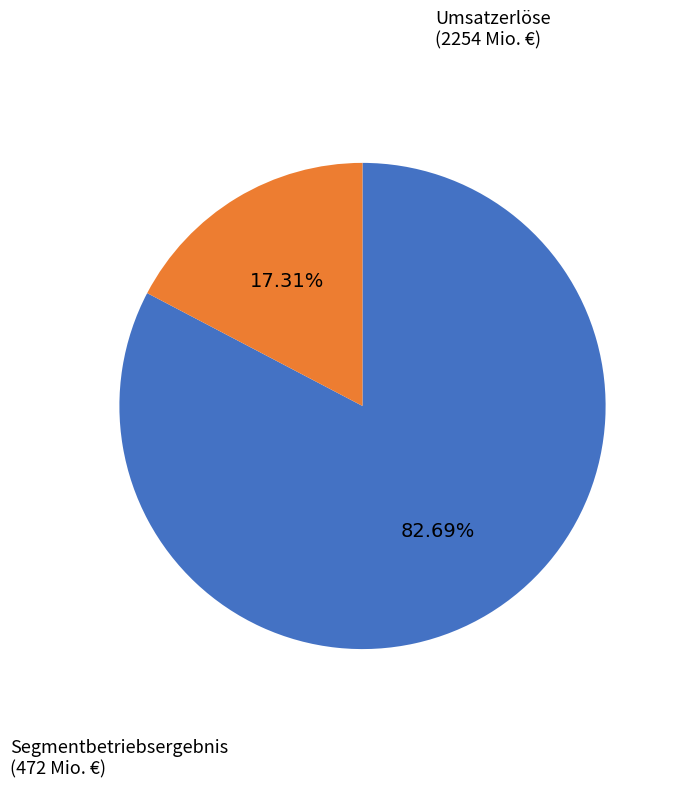

Rank the categories by value from highest to lowest.

Umsatzerlöse, Segmentbetriebsergebnis